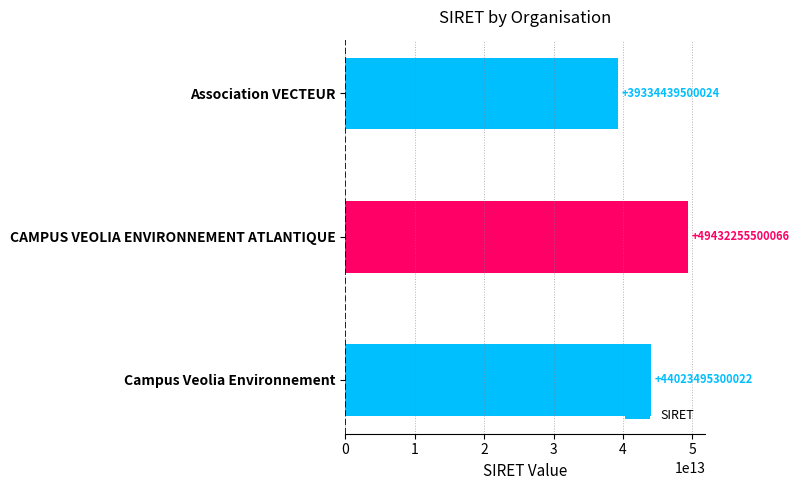

How many values are below 44023495300022?

1